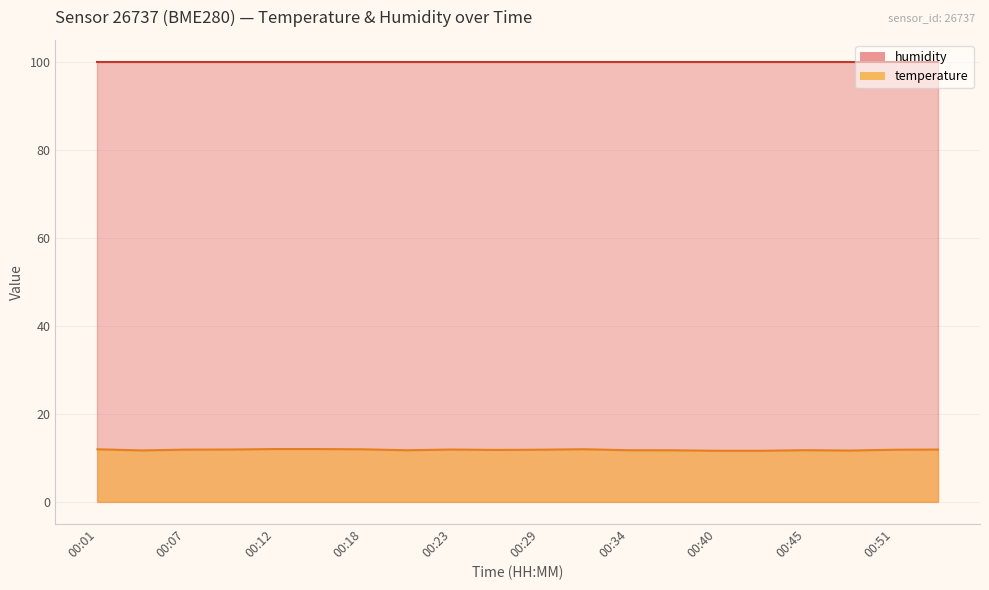

Does the chart display data point markers on the line(s)?

No